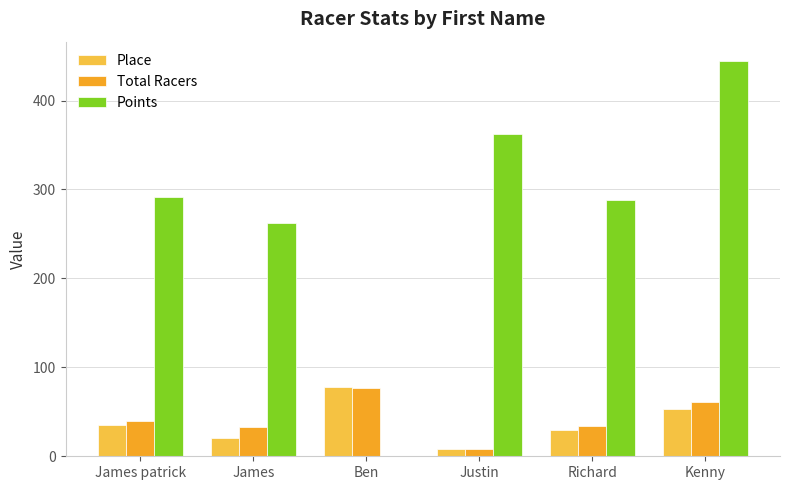

Which series changed the most between Ben and Kenny?

Points